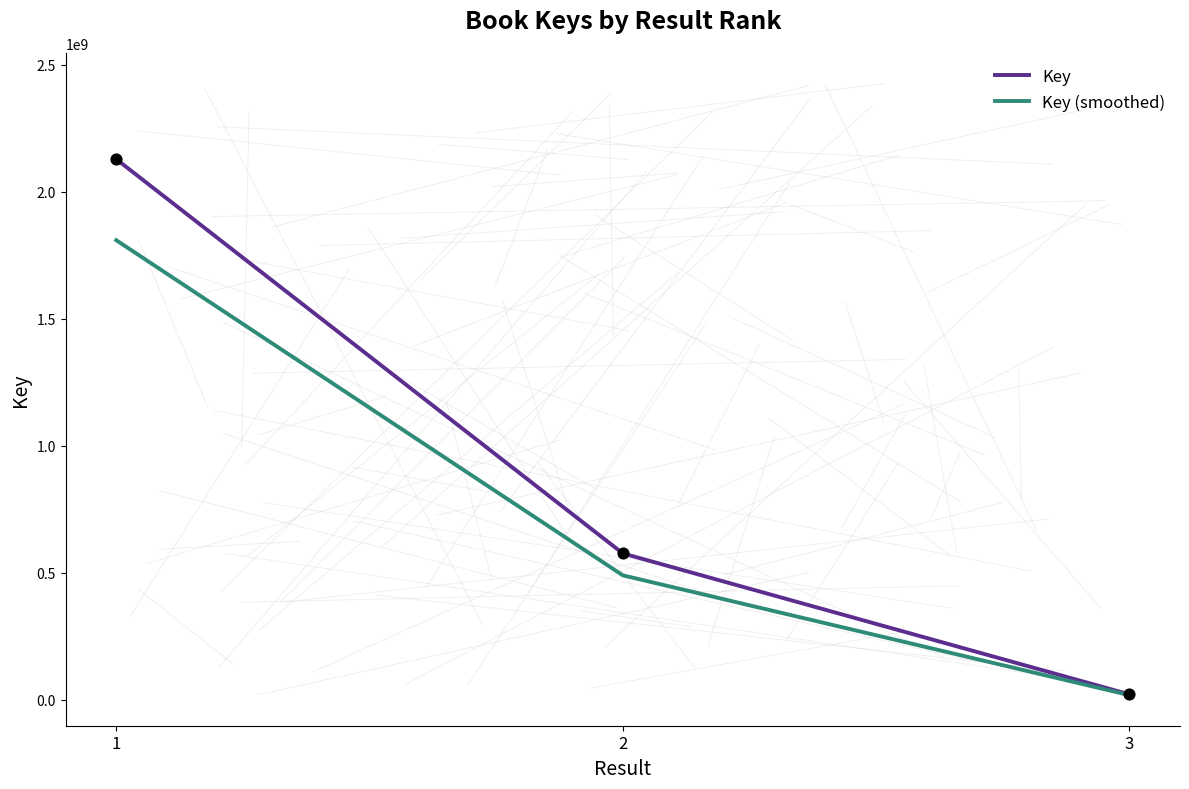

Between 1 and 2, which series saw the biggest shift?

Key